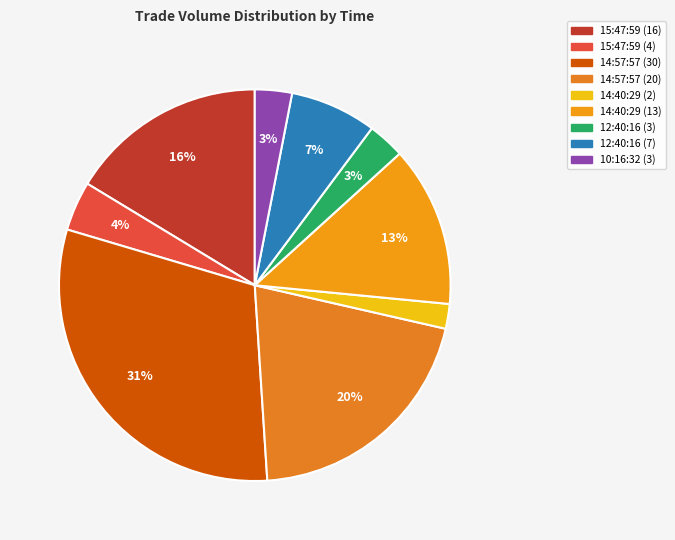

The 15:47:59 (16) slice represents 4% of the pie. True or false?

False